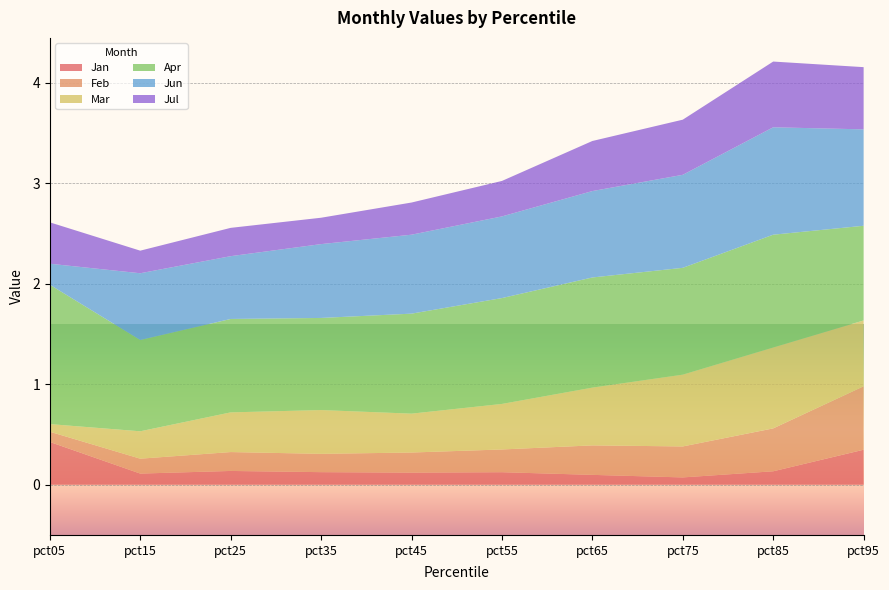

Reading left to right, list all the values displayed in this chart.

Jan: 0.4	0.1	0.1	0.1	0.1	0.1	0.1	0.1	0.1	0.3
Feb: 0.1	0.1	0.2	0.2	0.2	0.2	0.3	0.3	0.4	0.6
Mar: 0.1	0.3	0.4	0.4	0.4	0.5	0.6	0.7	0.8	0.7
Apr: 1.4	0.9	0.9	0.9	1.0	1.1	1.1	1.1	1.1	0.9
Jun: 0.2	0.7	0.6	0.7	0.8	0.8	0.9	0.9	1.1	1.0
Jul: 0.4	0.2	0.3	0.3	0.3	0.4	0.5	0.5	0.7	0.6